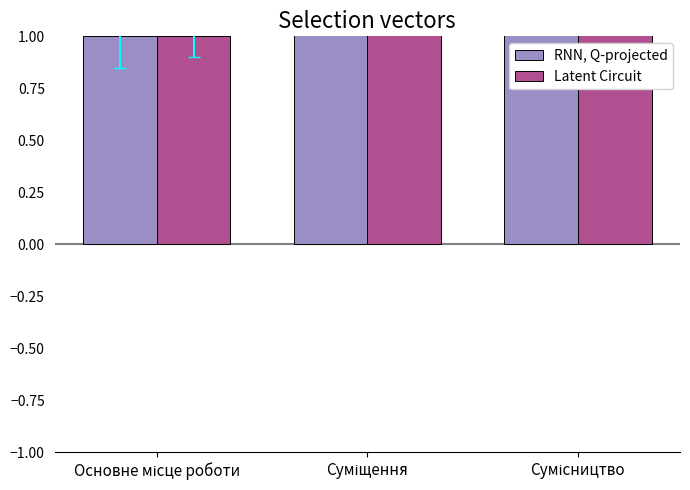

The RNN, Q-projected series shows 1 at Суміщення. True or false?

False